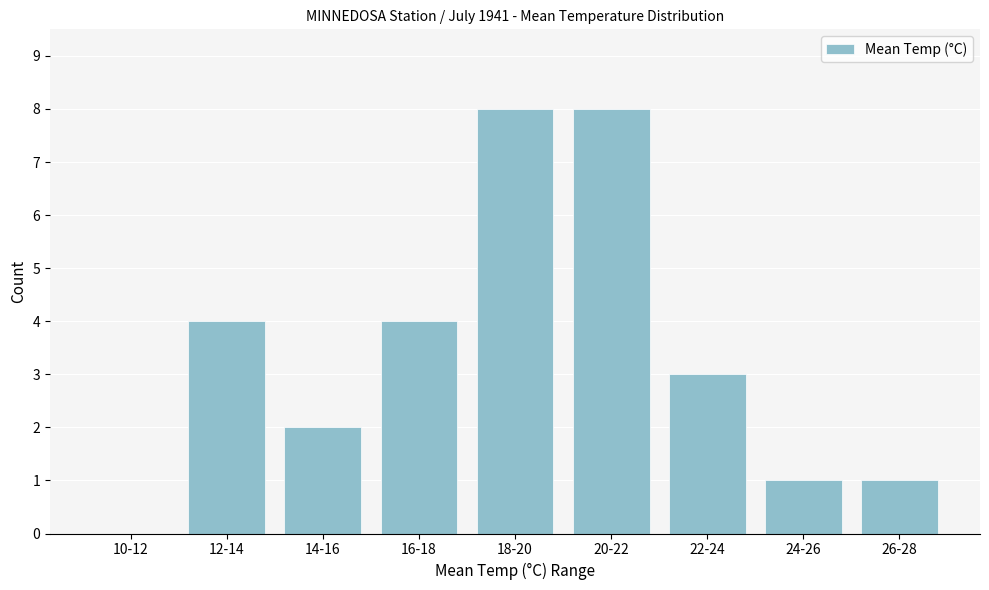

Reading left to right, list all the values displayed in this chart.

10-12=0	12-14=4	14-16=2	16-18=4	18-20=8	20-22=8	22-24=3	24-26=1	26-28=1